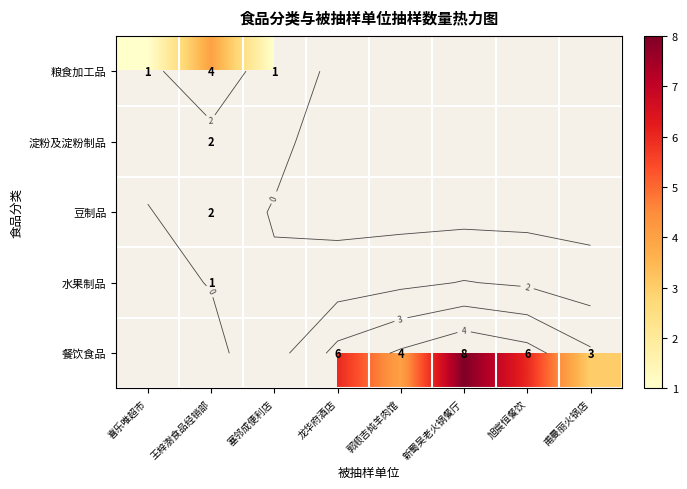

How many categories are shown in the chart?

8